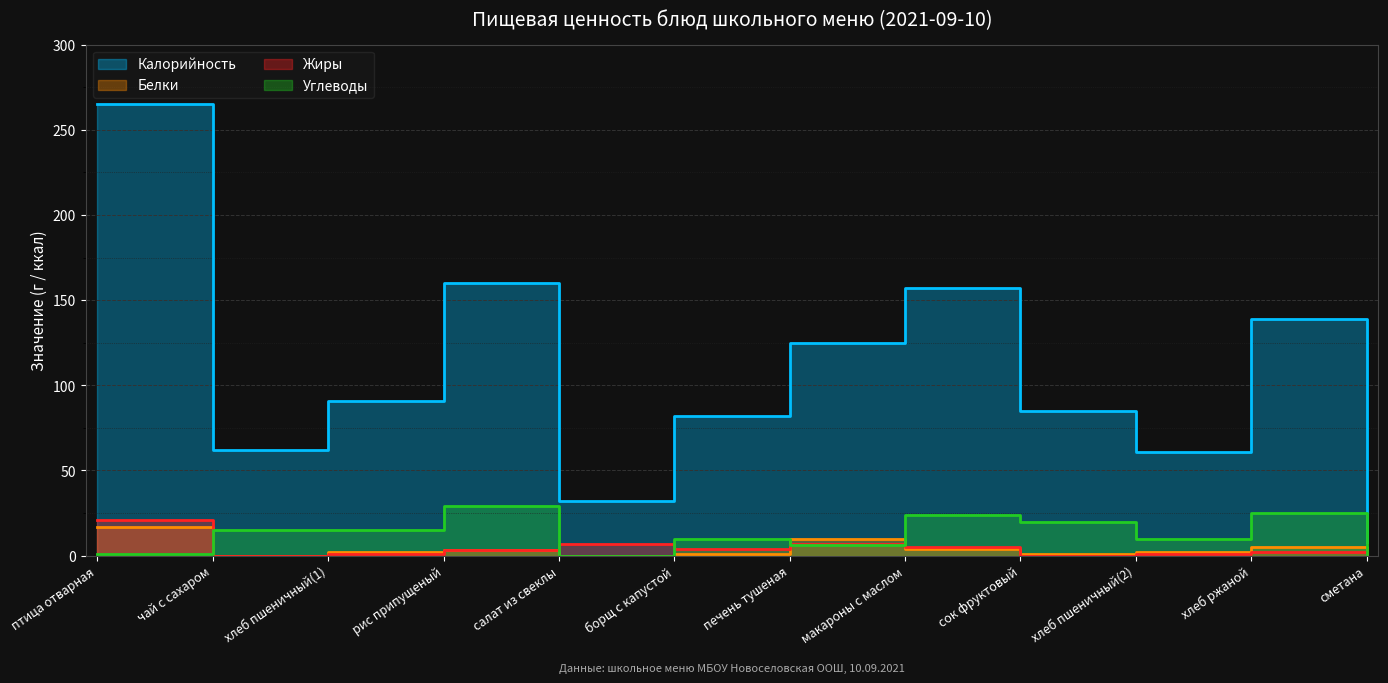

Reading right to left, what are all the values shown in this chart?

Калорийность: 8	139	61	85	157	125	82	32	160	91	62	265
Белки: 0	5	2	1	4	10	1	0	3	2	0	17
Жиры: 1	2	1	0	5	7	4	7	3	1	0	21
Углеводы: 0	25	10	20	24	6	10	0	29	15	15	1